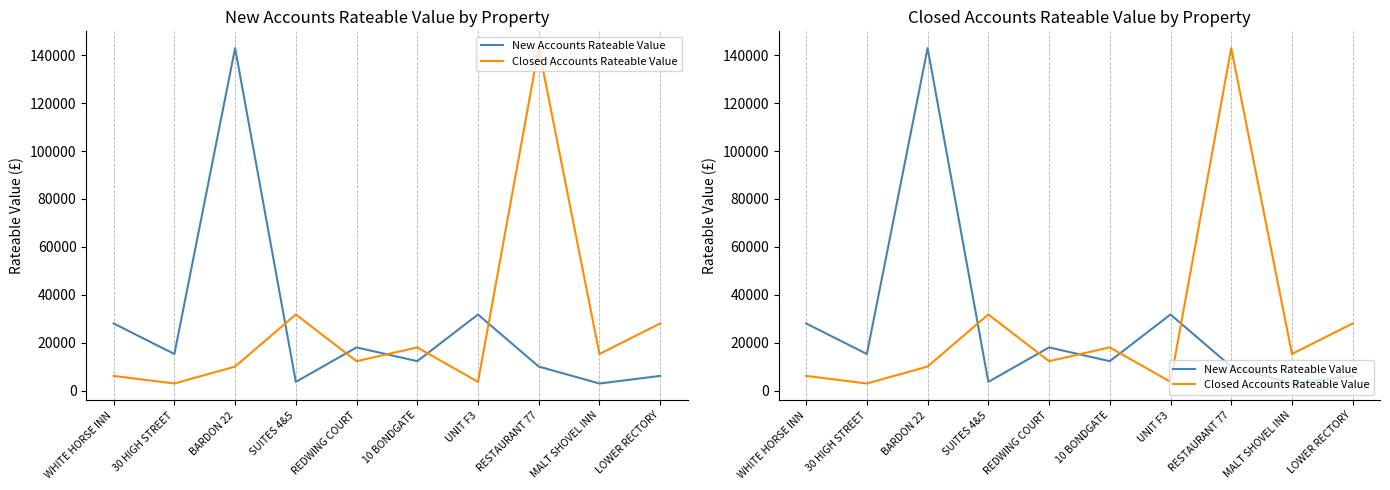

What is the label of the 3rd point from the right?

RESTAURANT 77